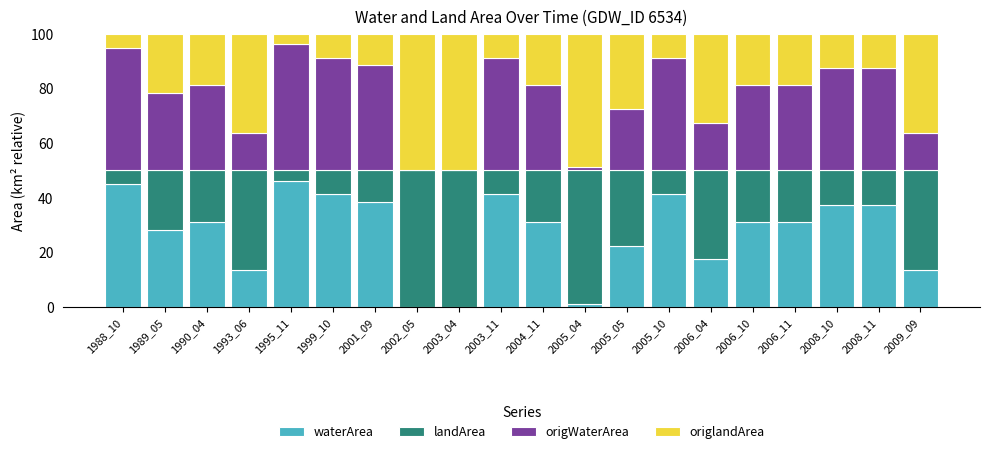

How many distinct data groups are displayed?

4